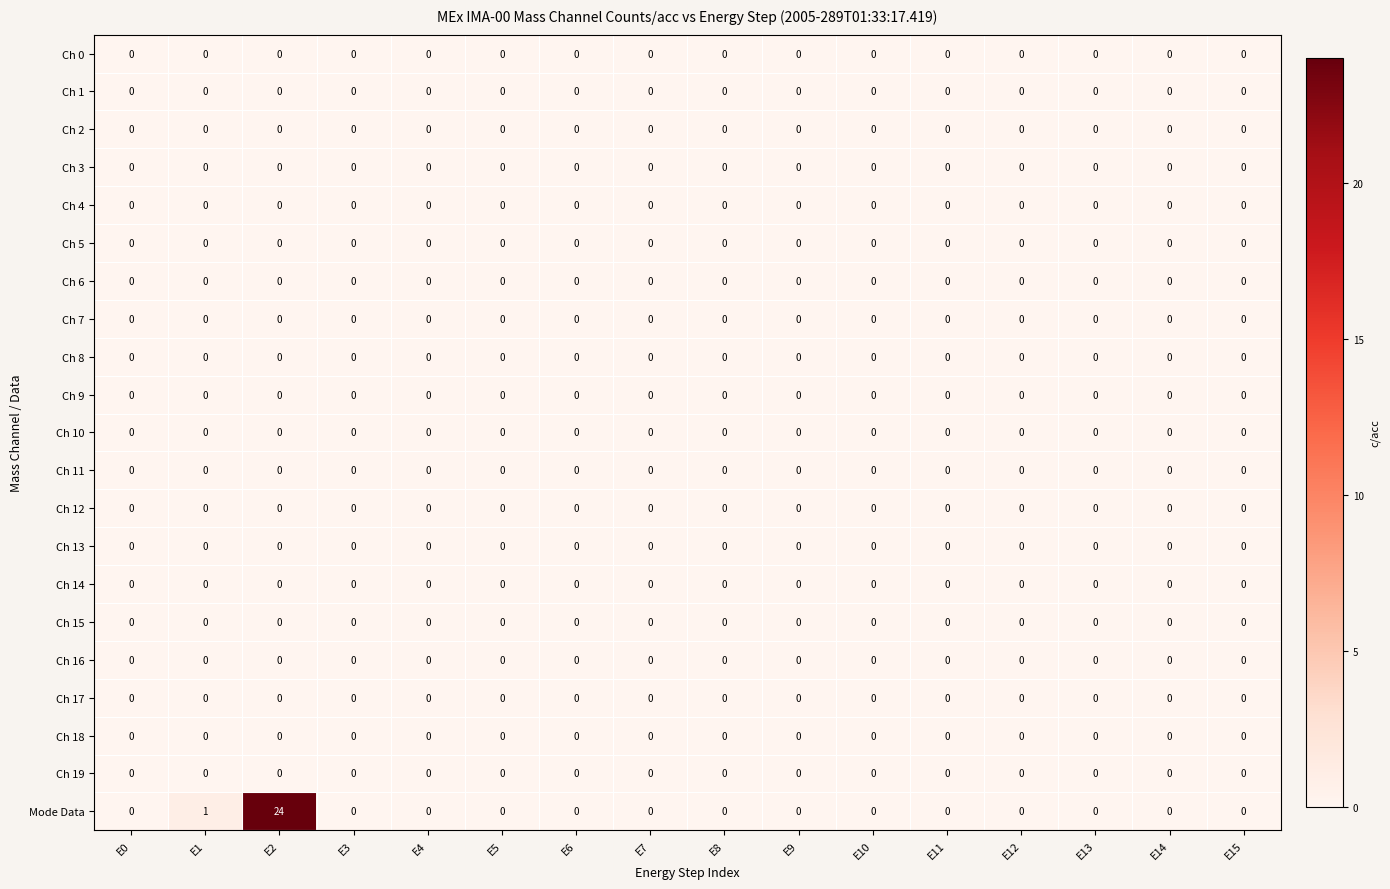

What is the greatest value displayed?

24